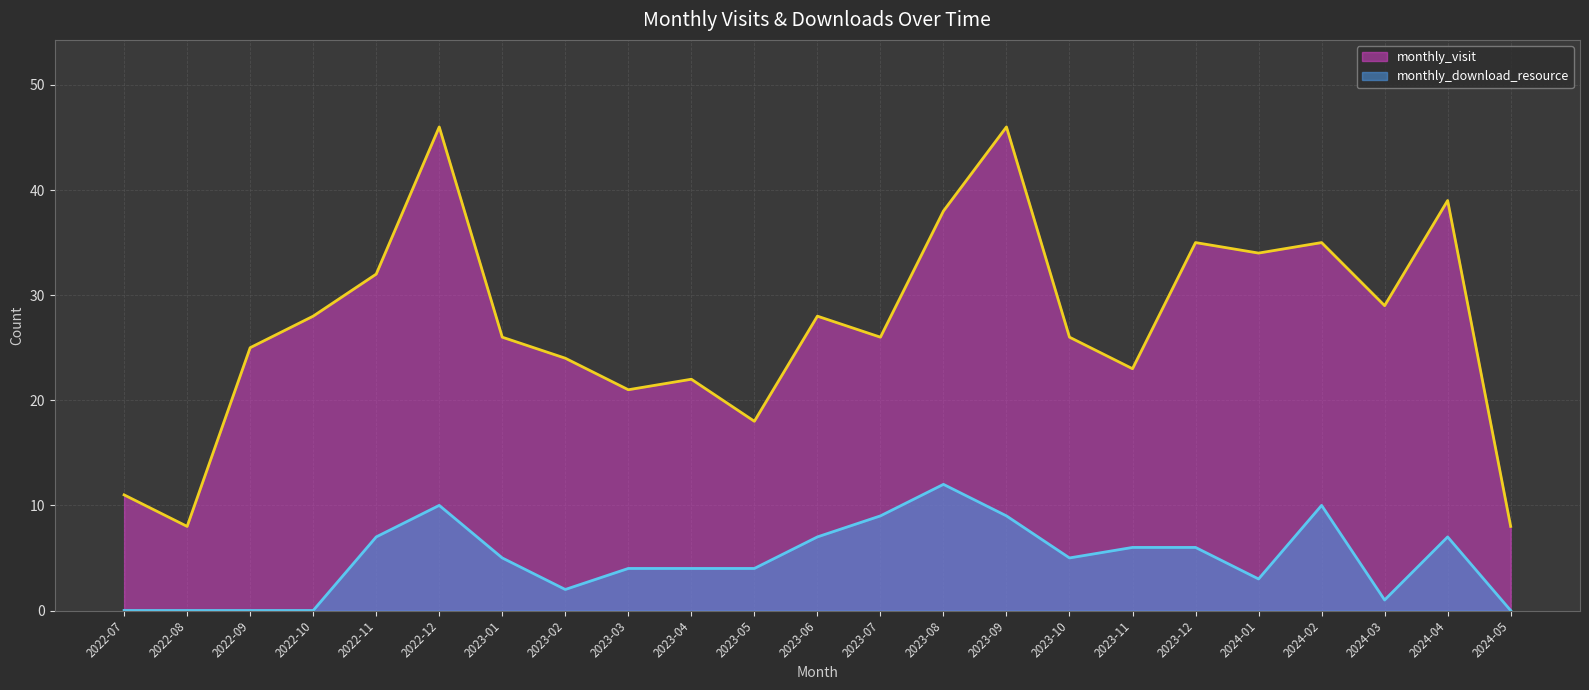

What position from the left is 2023-08?

14